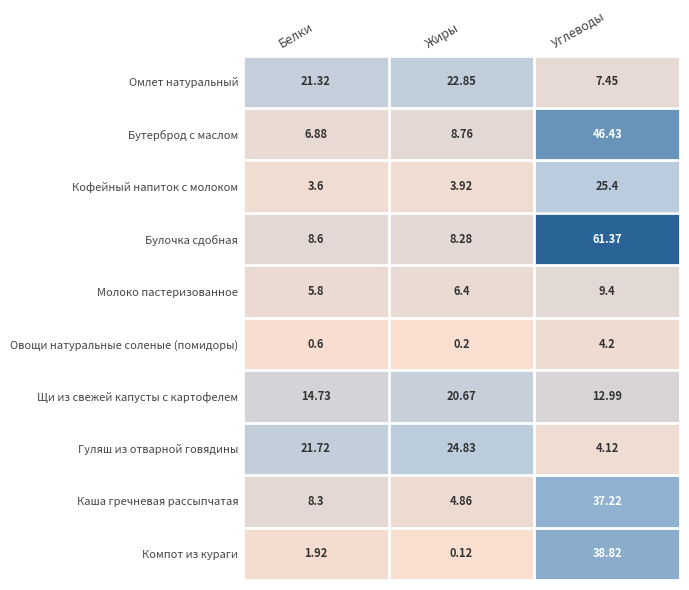

Which series has the largest total across all categories?

Булочка сдобная